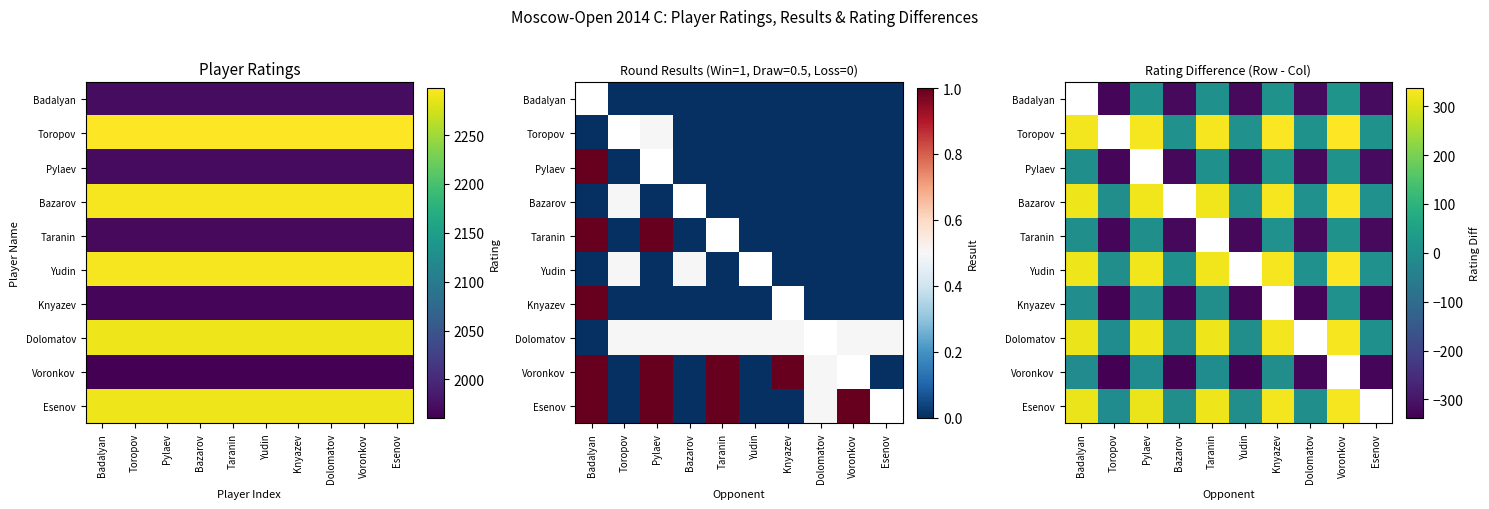

At which label does Badalyan first exceed -317?

Pylaev